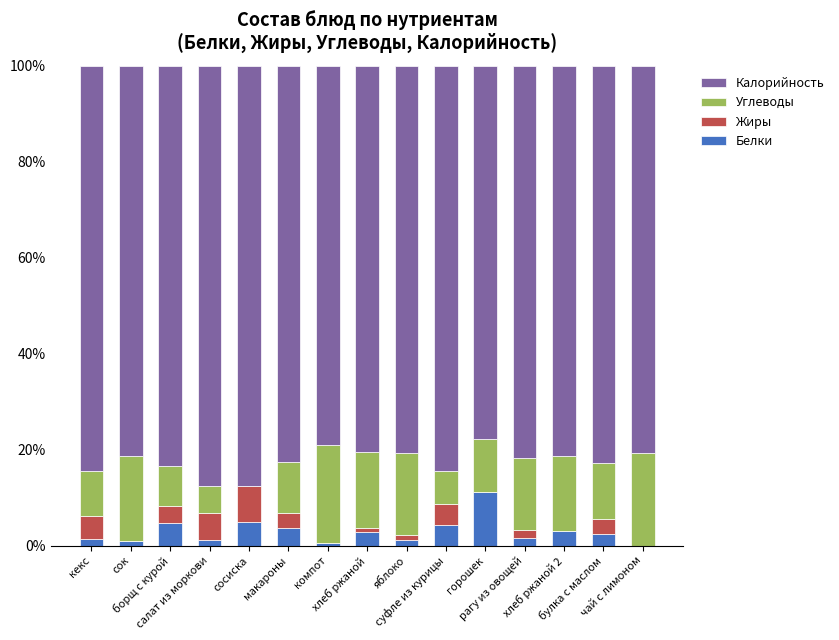

What is the maximum value for Белки?

11.1